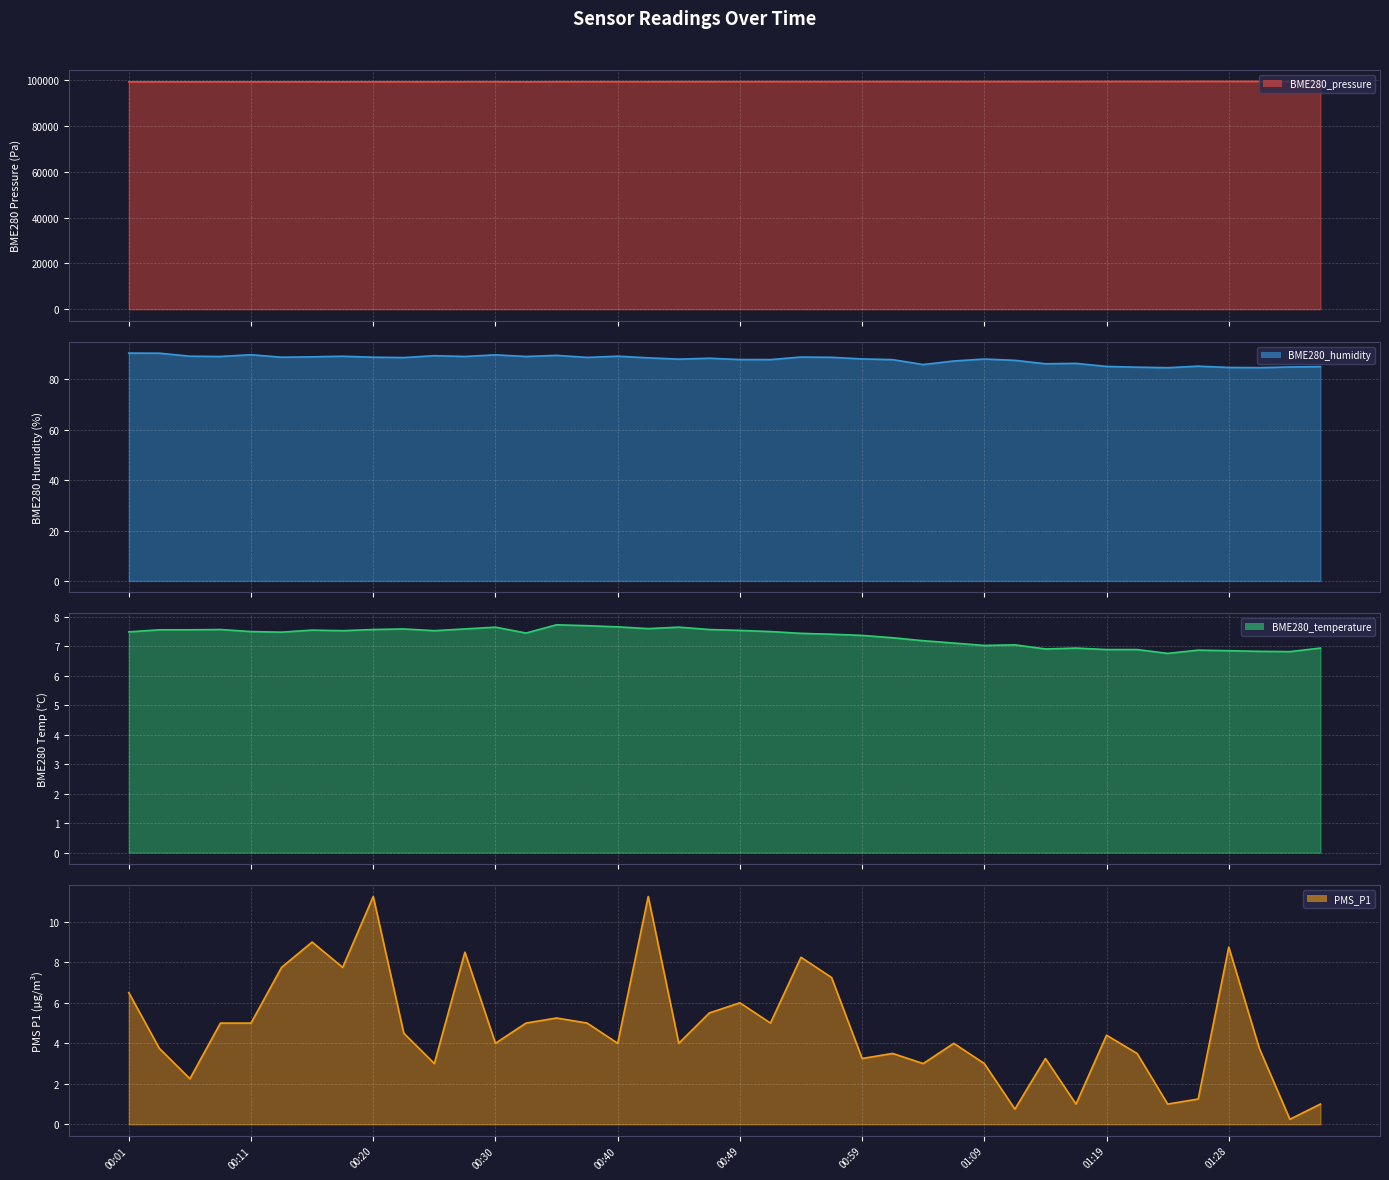

At which label is BME280_temperature closest to 7?

01:09